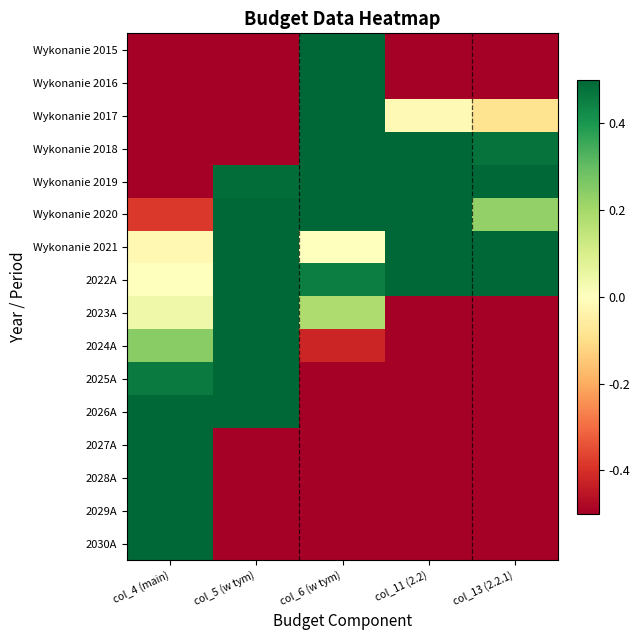

Between col_6 (w tym) and col_4 (main), which is larger?

col_6 (w tym)